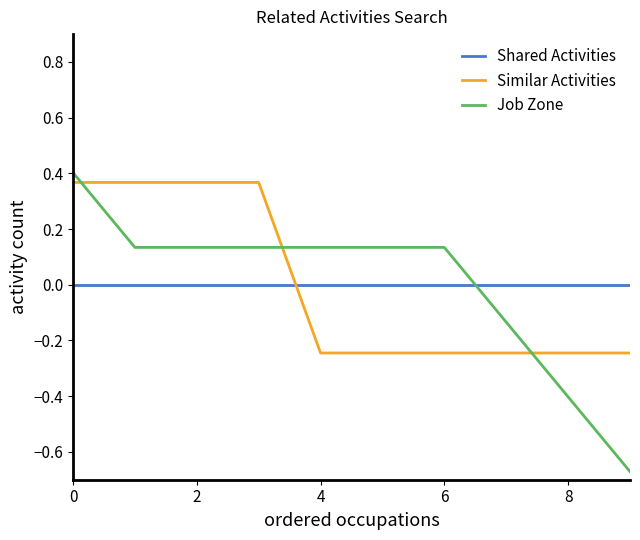

Which series has the widest spread of values?

Job Zone